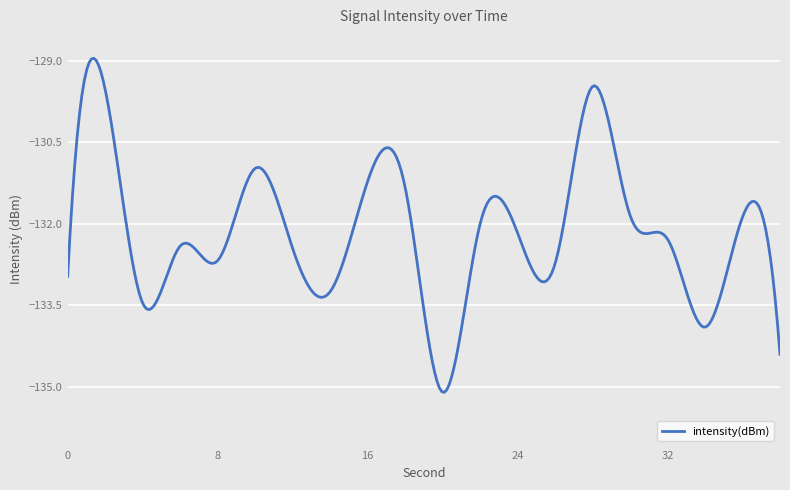

What is the minimum value shown in the chart?

-135.1